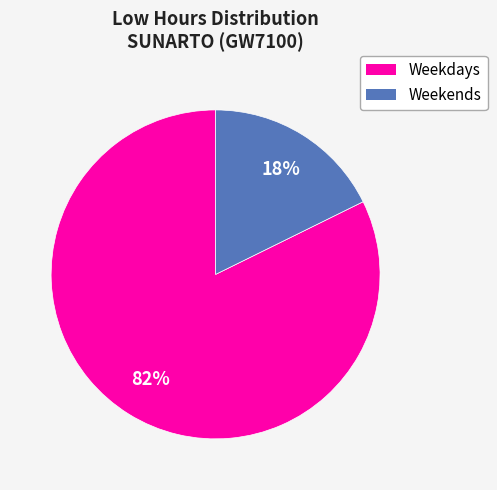

Is there a majority slice in this chart?

Yes